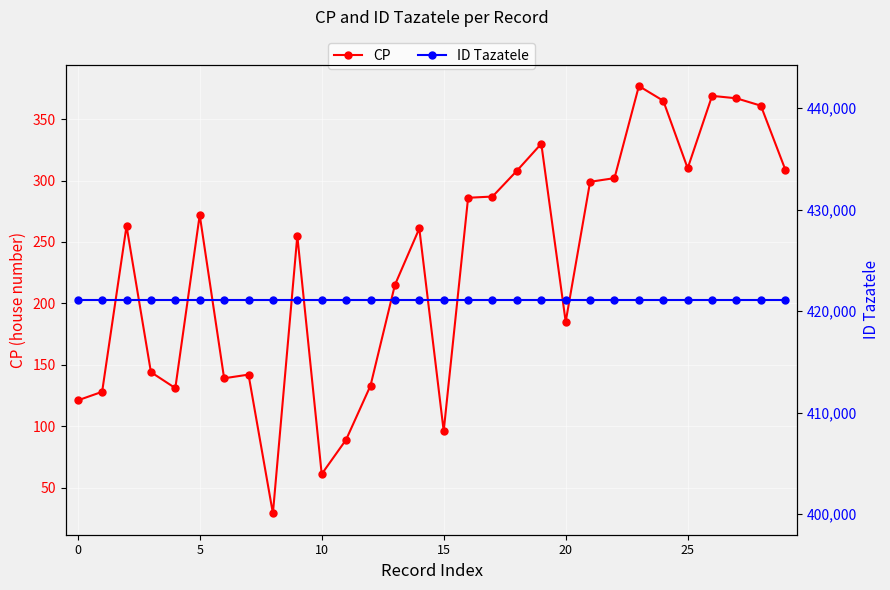

What are all the series names shown in the legend?

CP, ID Tazatele